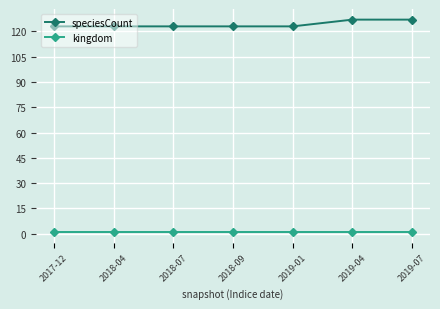

What is the label of the 5th point from the left?

2019-01